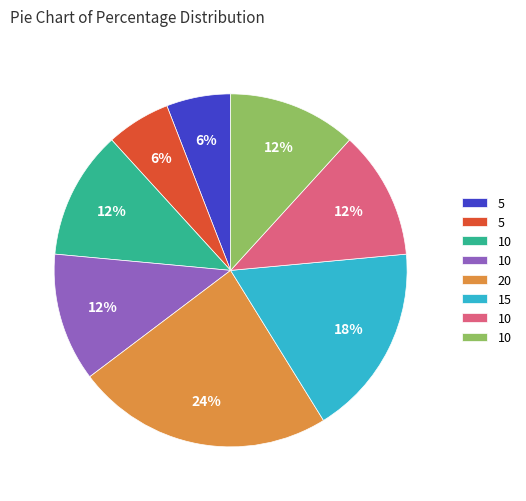

To the nearest percent, what is the difference between the largest and smallest slice percentages?

18%